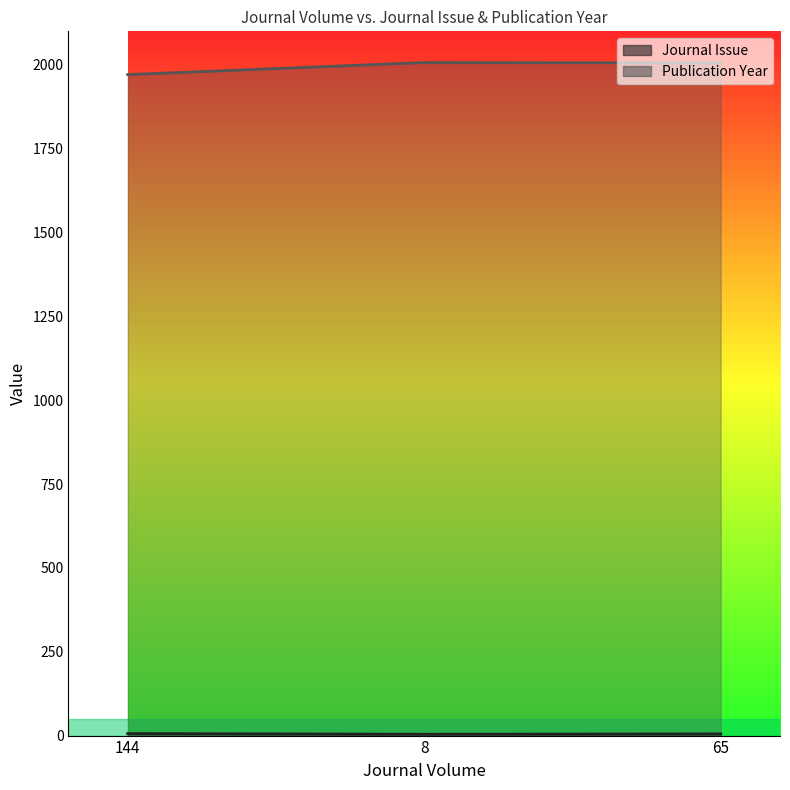

Reading left to right, what are all the values shown in this chart?

Journal Issue: 144=6	8=4	65=5
Publication Year: 144=1971	8=2007	65=2006